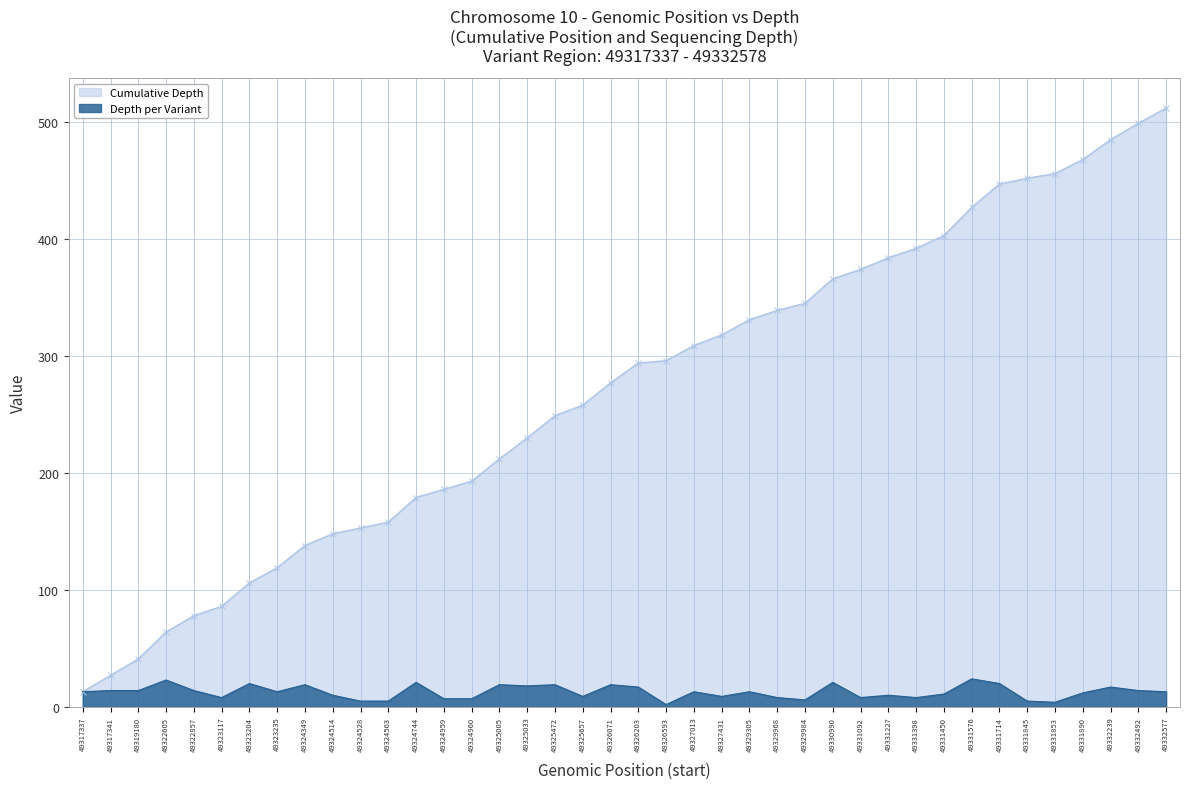

Is it true that the value at 49331853 is 4?

True